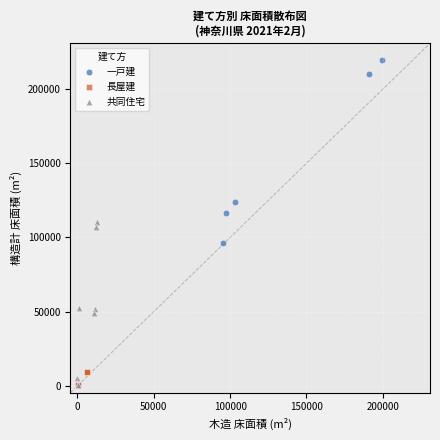

Which series reaches the maximum Y coordinate?

一戸建